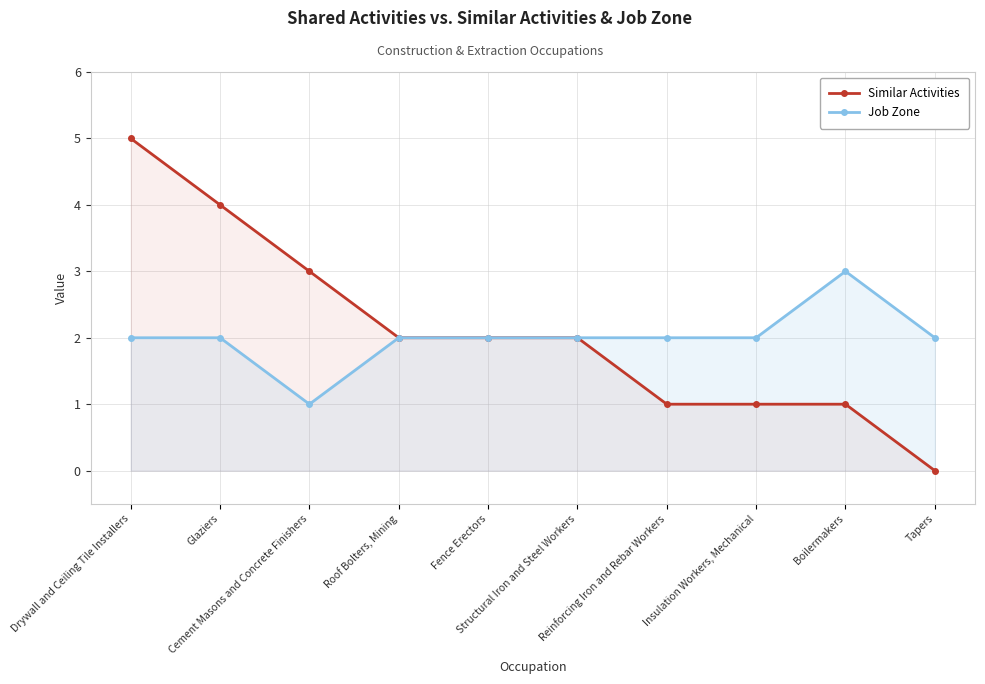

The value of Similar Activities at Cement Masons and Concrete Finishers is 3. True or false?

True